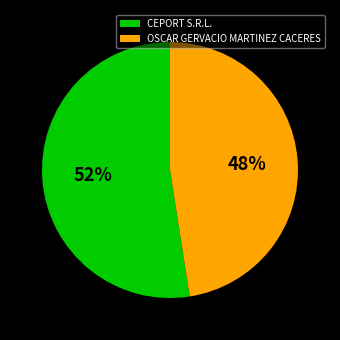

Which slice is the smallest?

OSCAR GERVACIO MARTINEZ CACERES